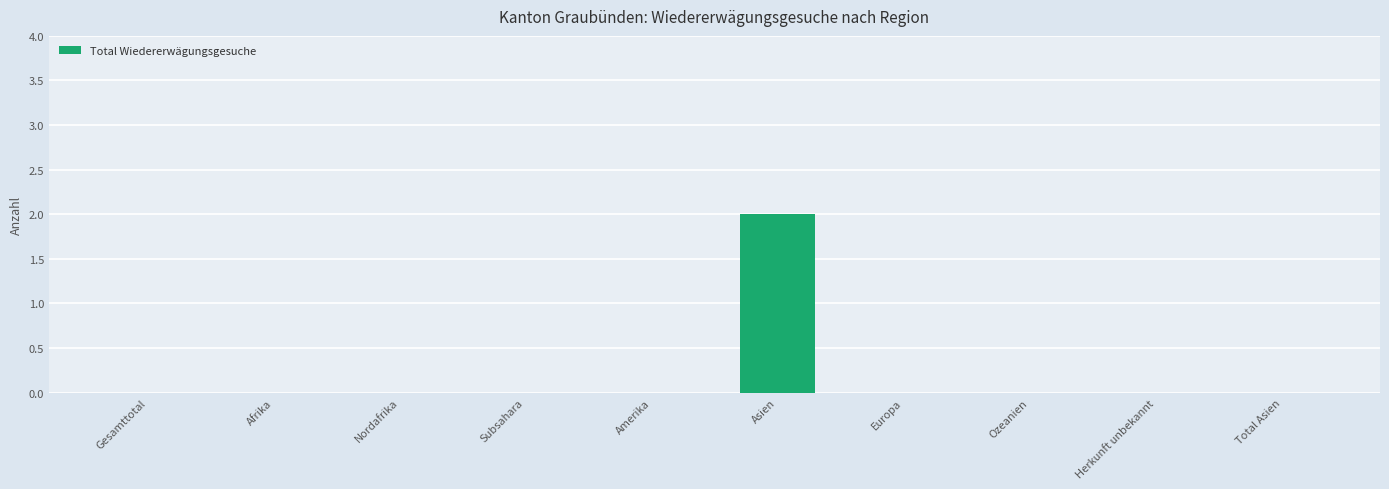

Are the bars horizontal?

No